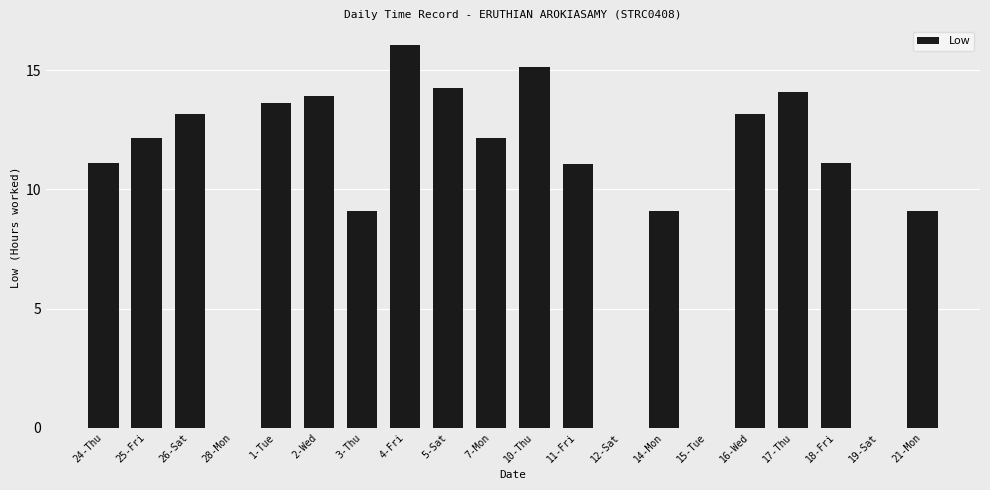

What is the change in value from 1-Tue to 7-Mon?

-1.5